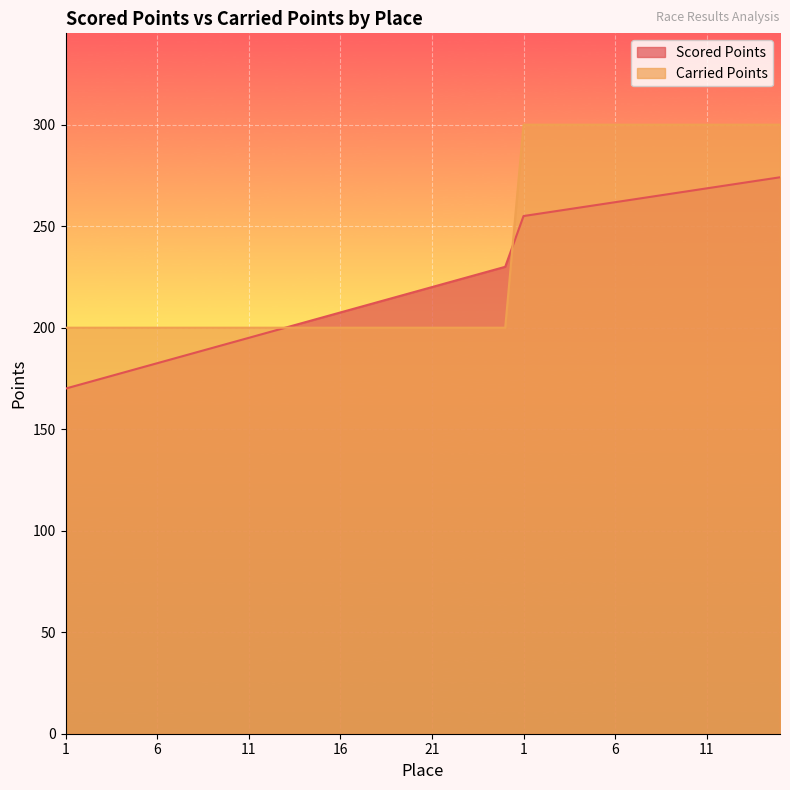

What is the difference between the second highest and minimum values in the Scored Points series?

102.7